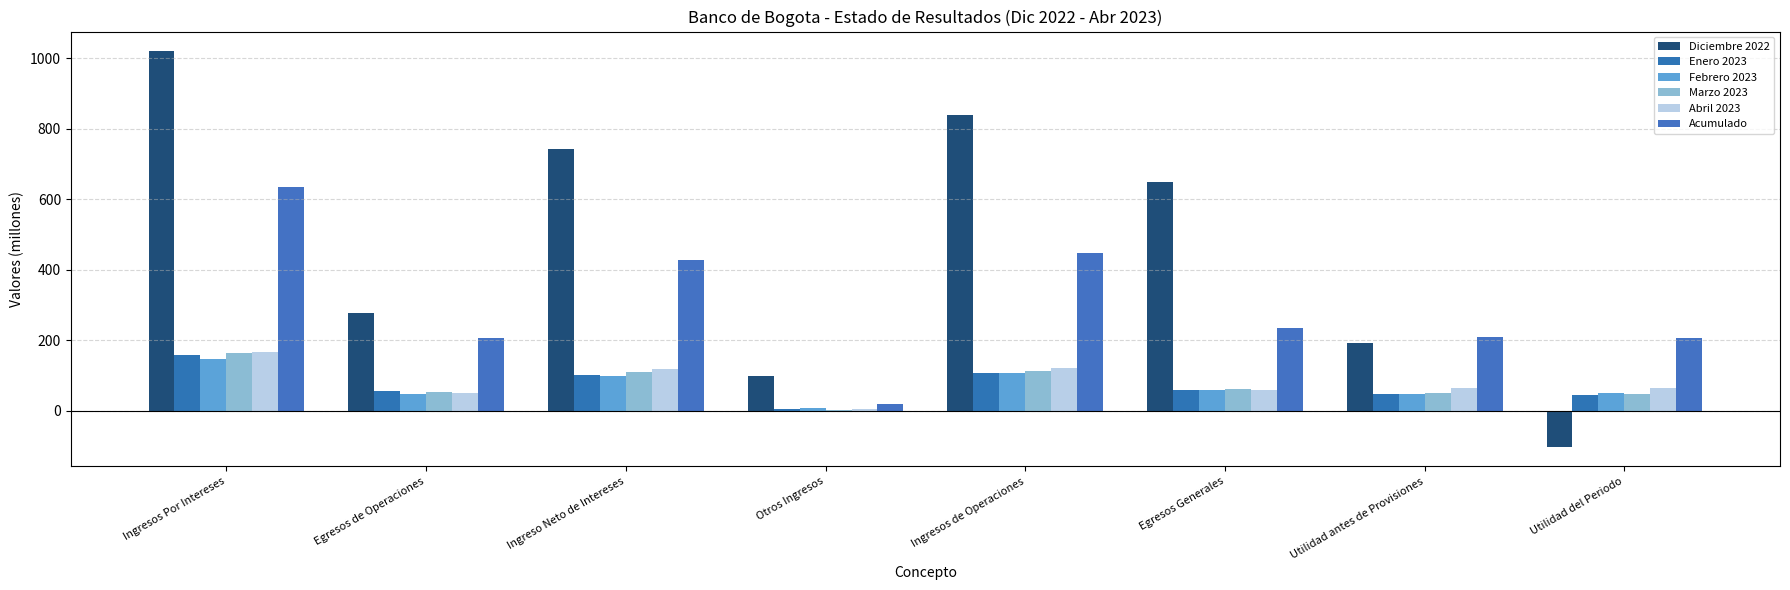

The Acumulado series shows 64.2 at Utilidad antes de Provisiones. True or false?

False